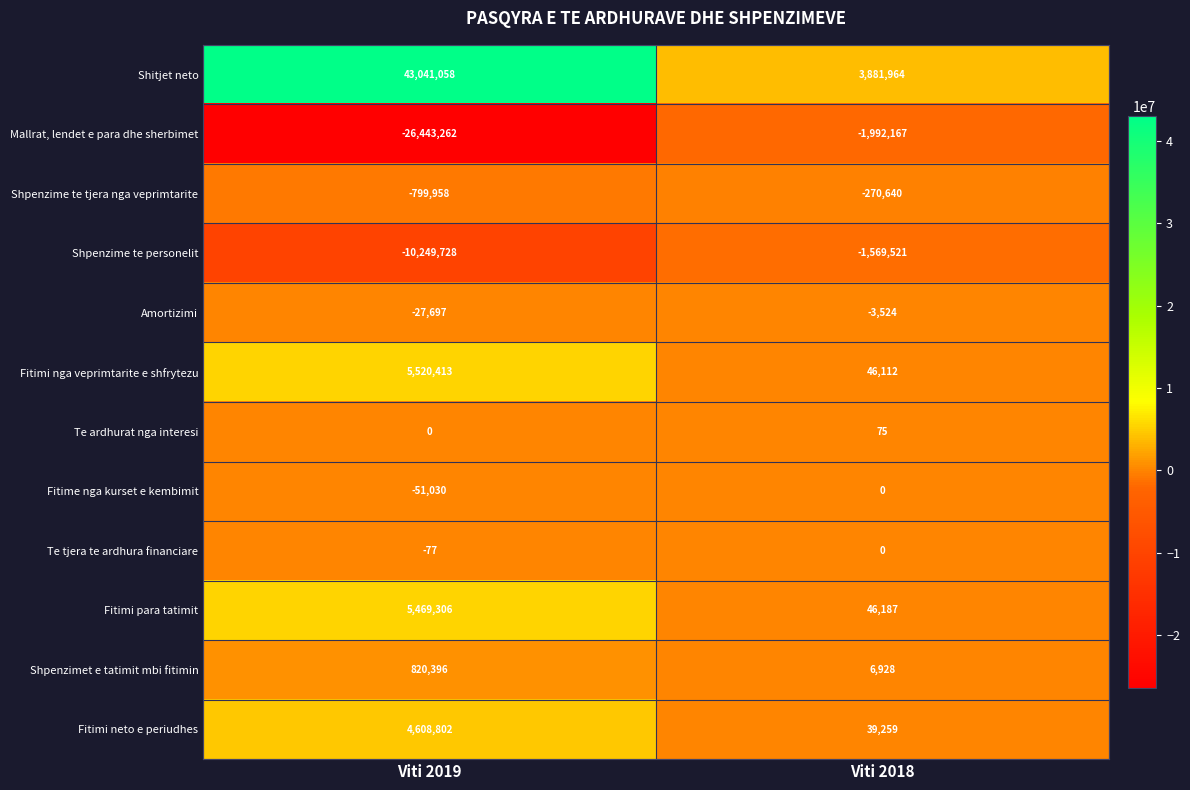

What is the sum of all Mallrat, lendet e para dhe sherbimet values?

-28435429